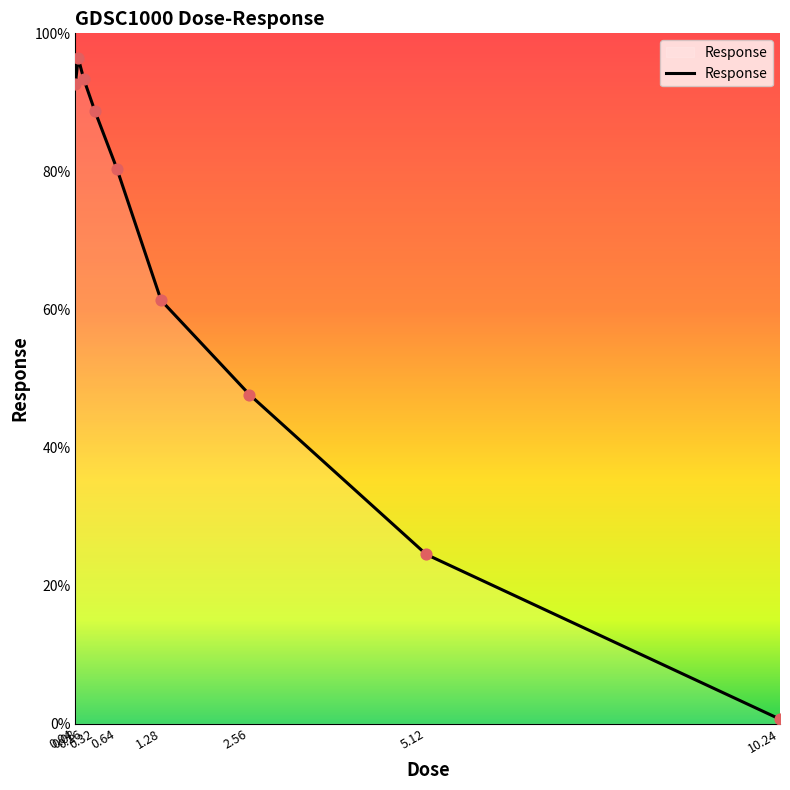

What is the change in value from 0.04 to 0.64?

-12.3